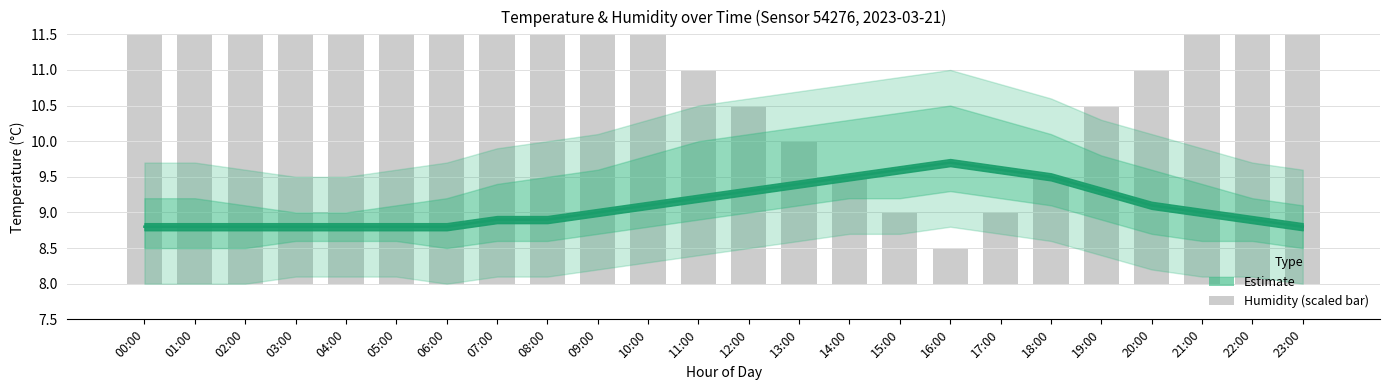

How many data points in humidity (scaled) are above 3?

14